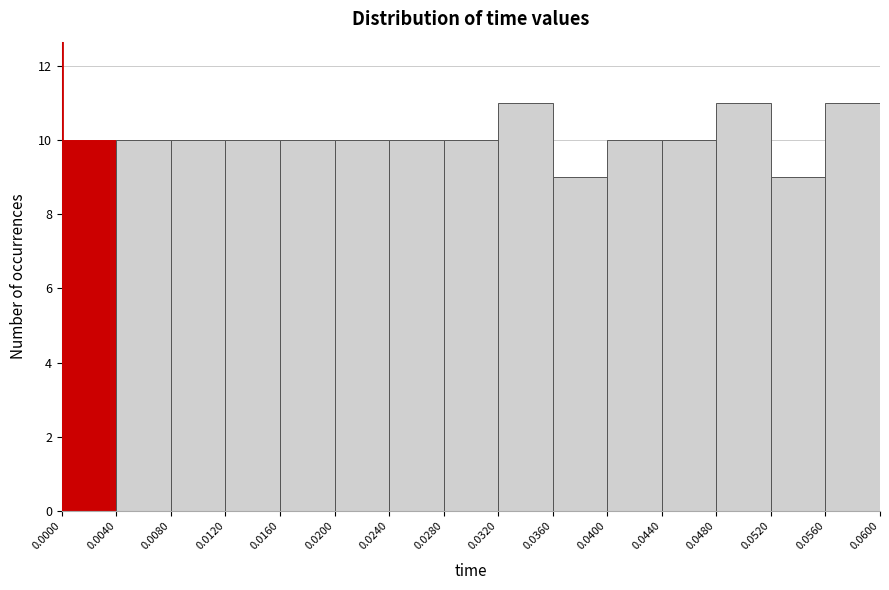

Reading left to right, list every bar in this chart as the range it spans on the x-axis followed by its height. The values are not printed on the chart, so give them approximately, as read against the axis.

0.0000 to 0.0040: 10
0.0040 to 0.0080: 10
0.0080 to 0.0120: 10
0.0120 to 0.0160: 10
0.0160 to 0.0200: 10
0.0200 to 0.0240: 10
0.0240 to 0.0280: 10
0.0280 to 0.0320: 10
0.0320 to 0.0360: 11
0.0360 to 0.0400: 9
0.0400 to 0.0440: 10
0.0440 to 0.0480: 10
0.0480 to 0.0520: 11
0.0520 to 0.0560: 9
0.0560 to 0.0600: 11